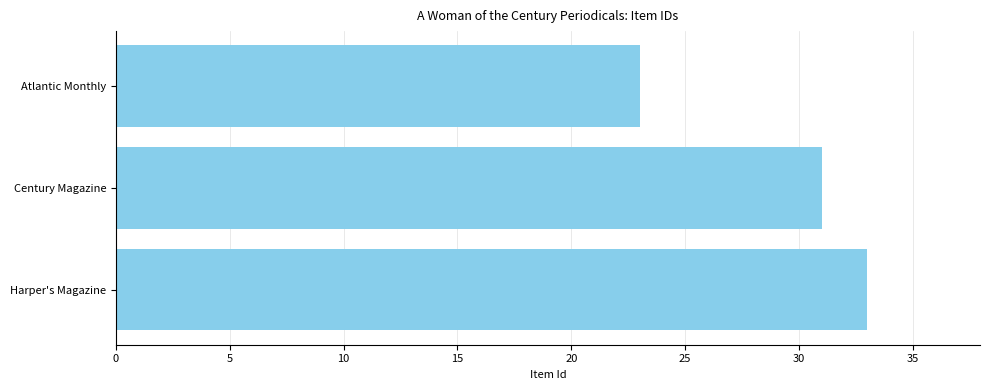

How many categories are shown in the chart?

3